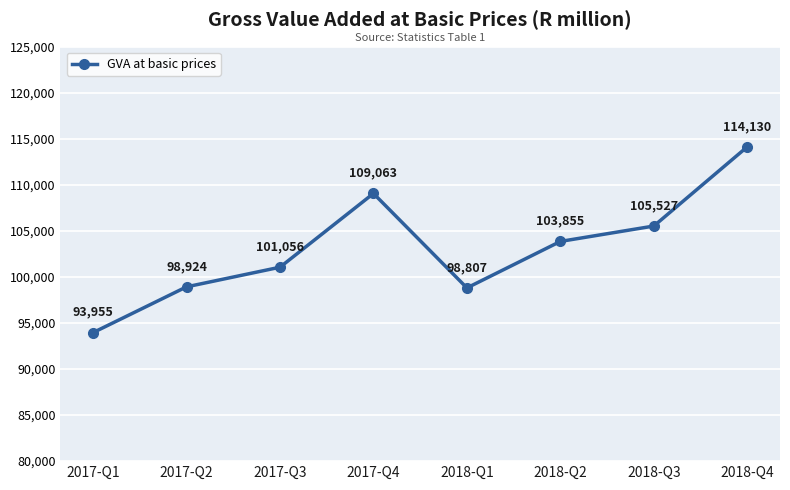

Rank the categories by value from highest to lowest.

2018-Q4, 2017-Q4, 2018-Q3, 2018-Q2, 2017-Q3, 2017-Q2, 2018-Q1, 2017-Q1